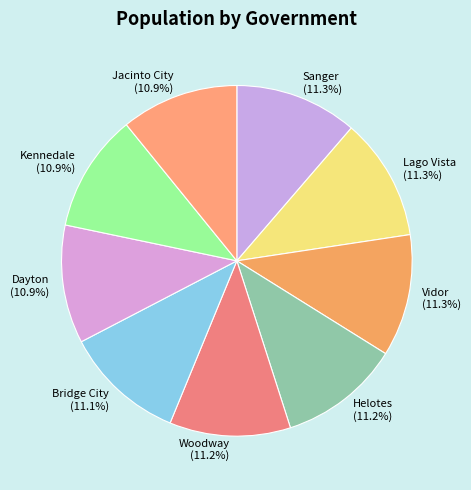

What is the ratio of the value at Lago Vista to the value at Helotes?

1.0